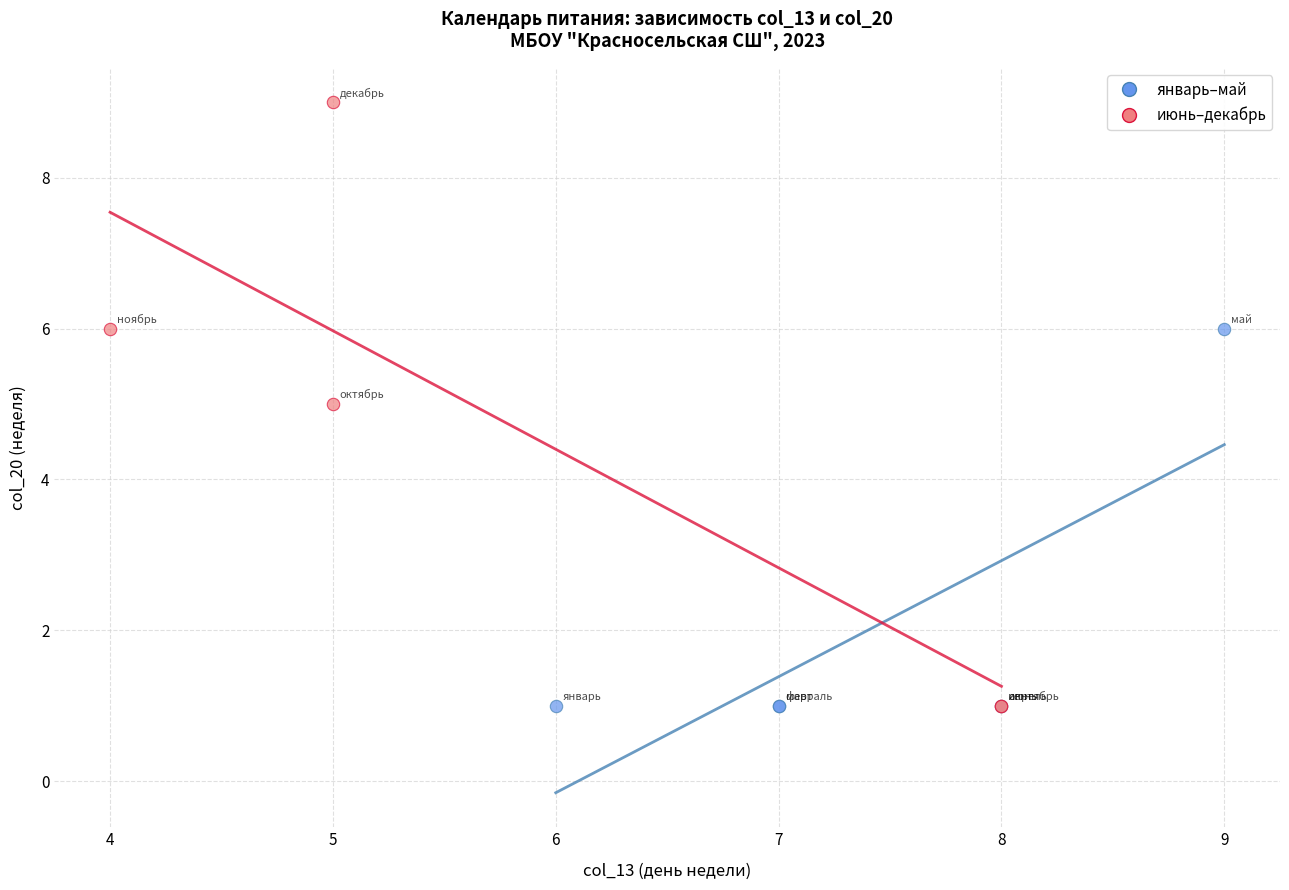

Which series reaches the maximum Y coordinate?

июнь–декабрь